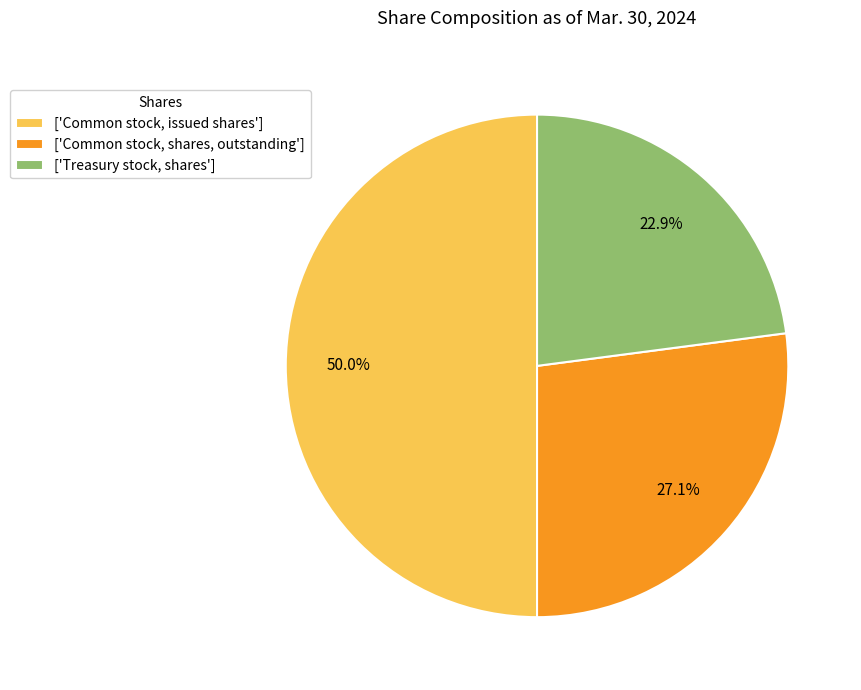

Which category has the smallest portion of the pie?

['Treasury stock, shares']